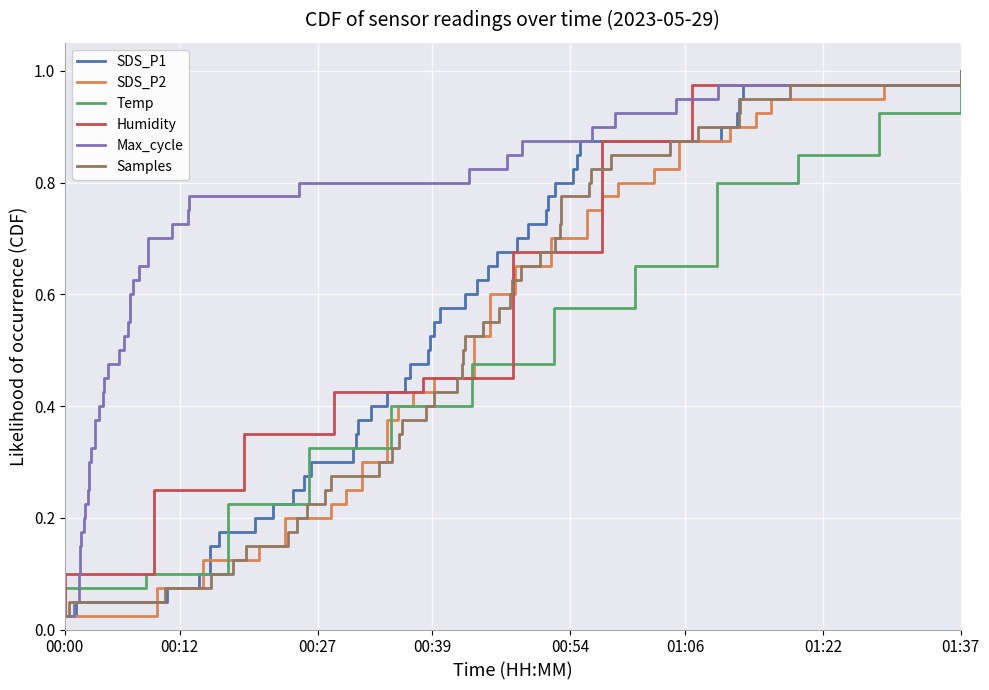

At which label is Samples closest to 0?

00:00